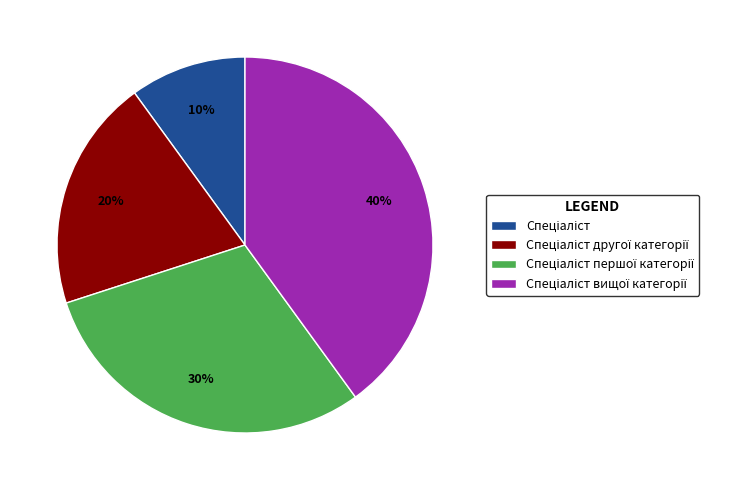

Is there a majority slice in this chart?

No